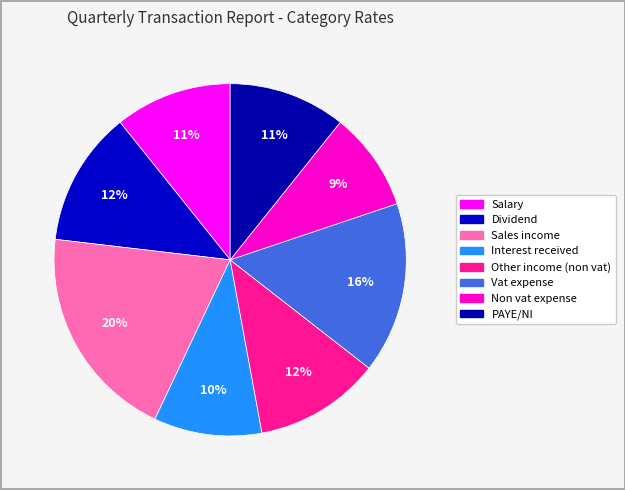

How many segments does this pie chart have?

8